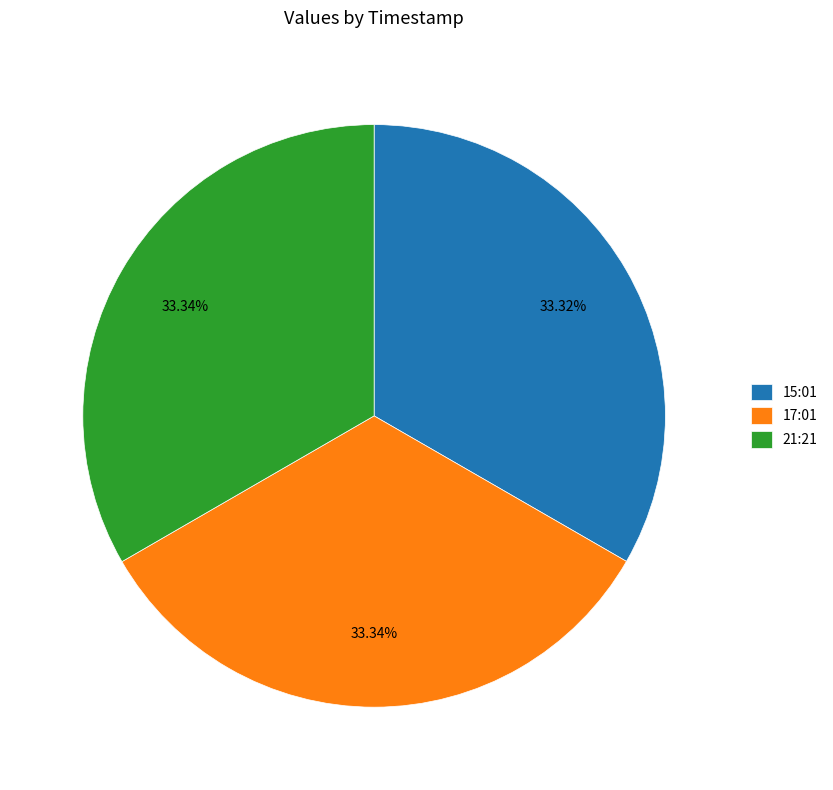

What is the ratio of the value at 17:01 to the value at 15:01?

1.0